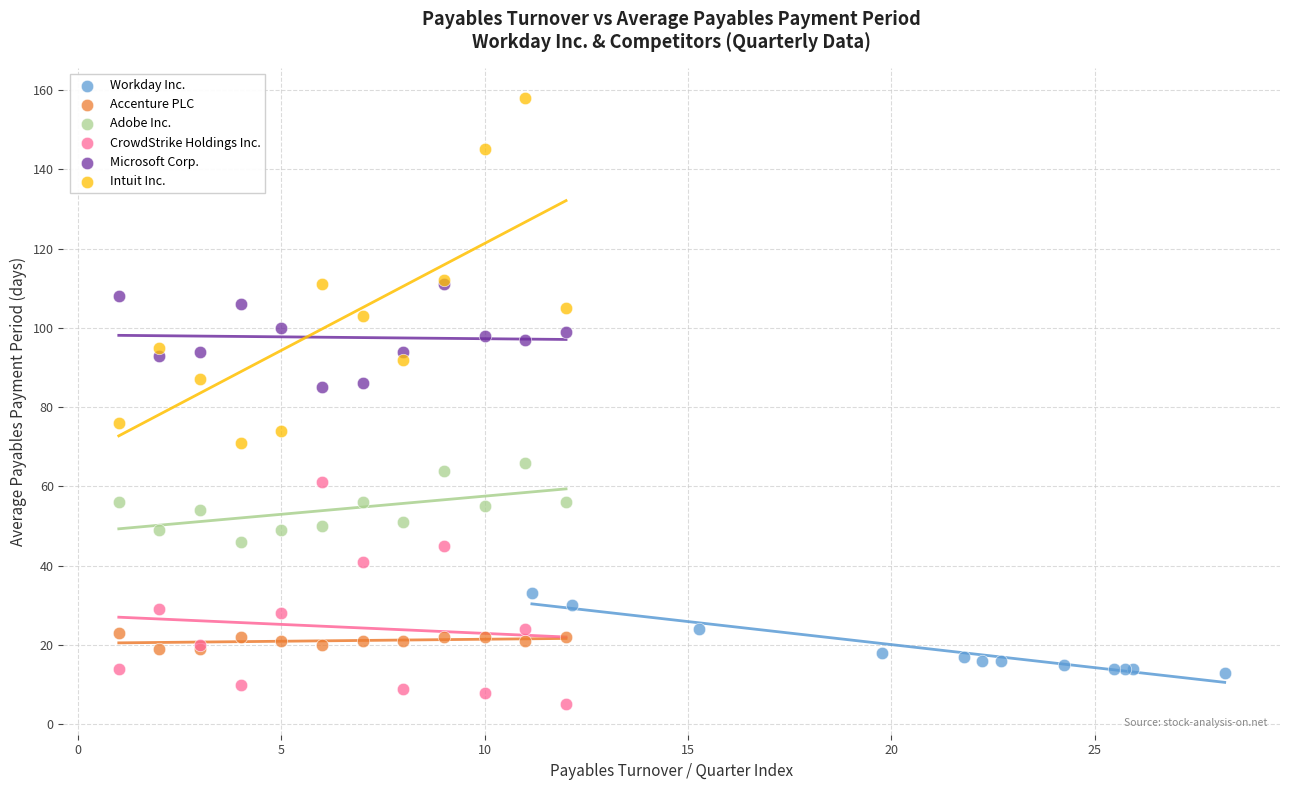

Which series contains the lowest Y value?

CrowdStrike Holdings Inc.